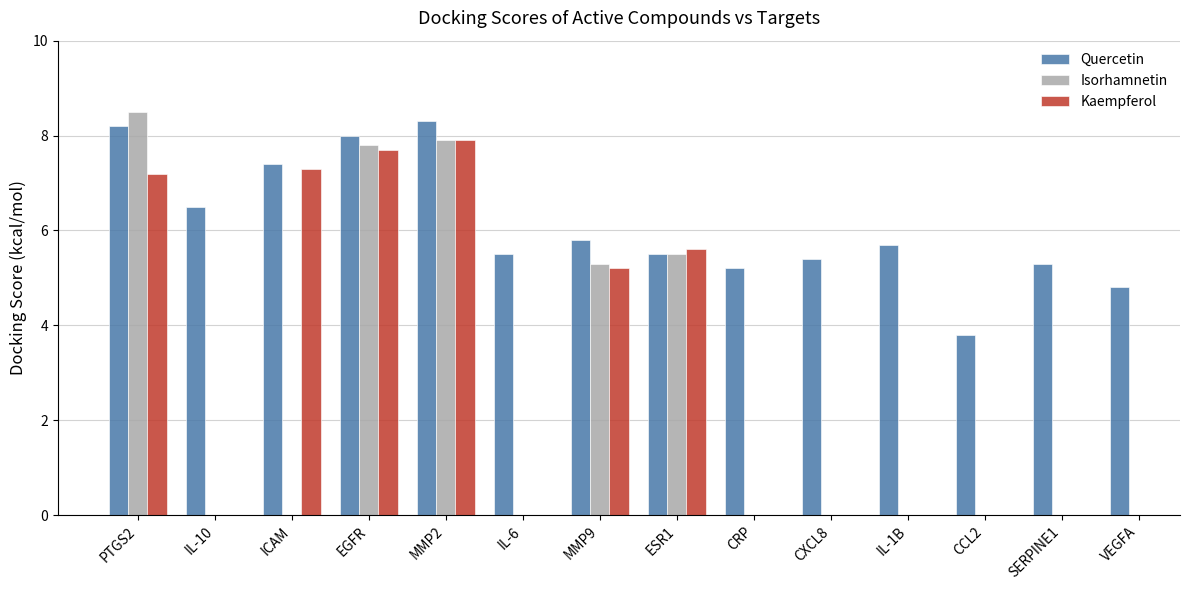

Count the number of categories in the chart.

14